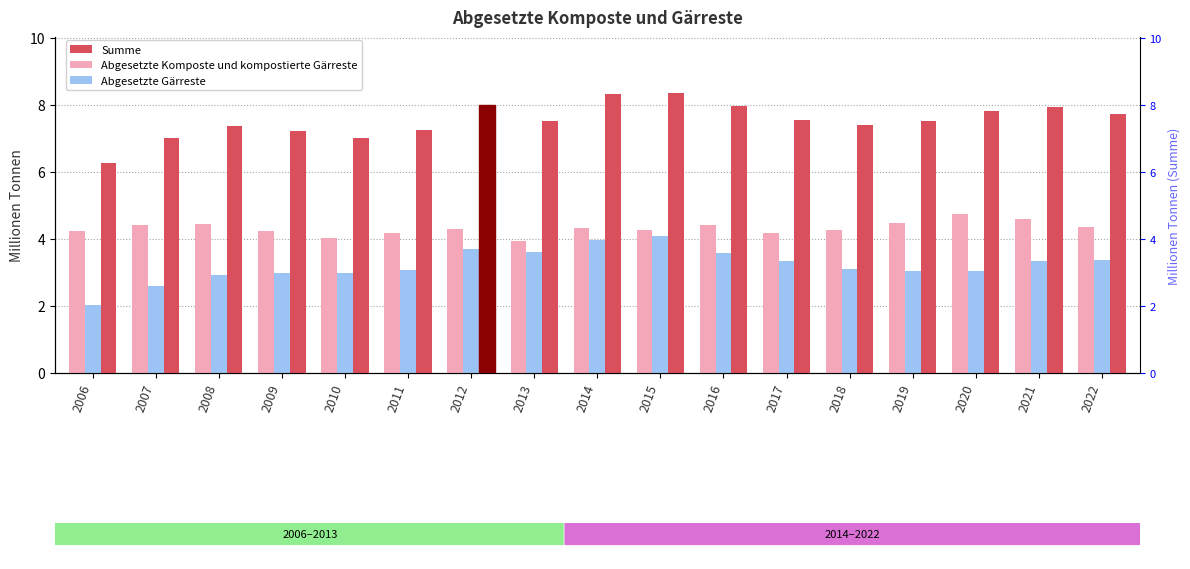

Are the bars grouped side by side (vs. stacked)?

Yes